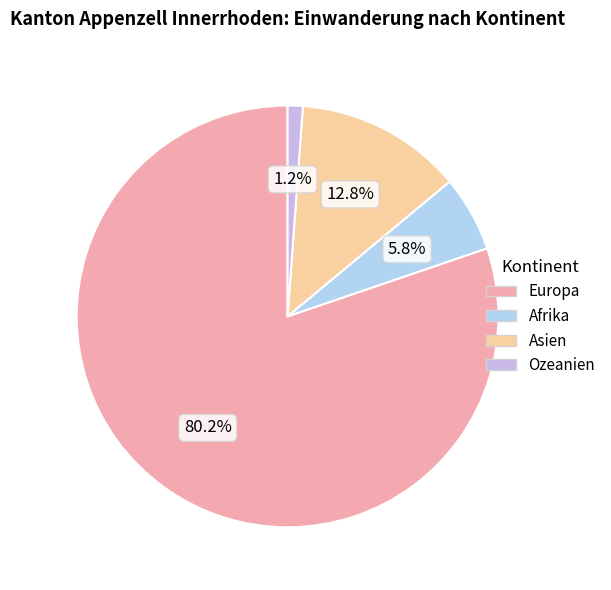

To the nearest percent, what portion does Asien represent?

13%